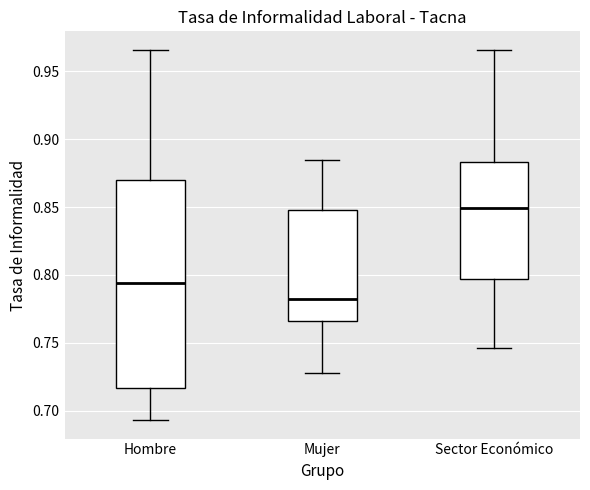

Comparing the boxes themselves (not the whiskers), which one is the tallest?

Hombre